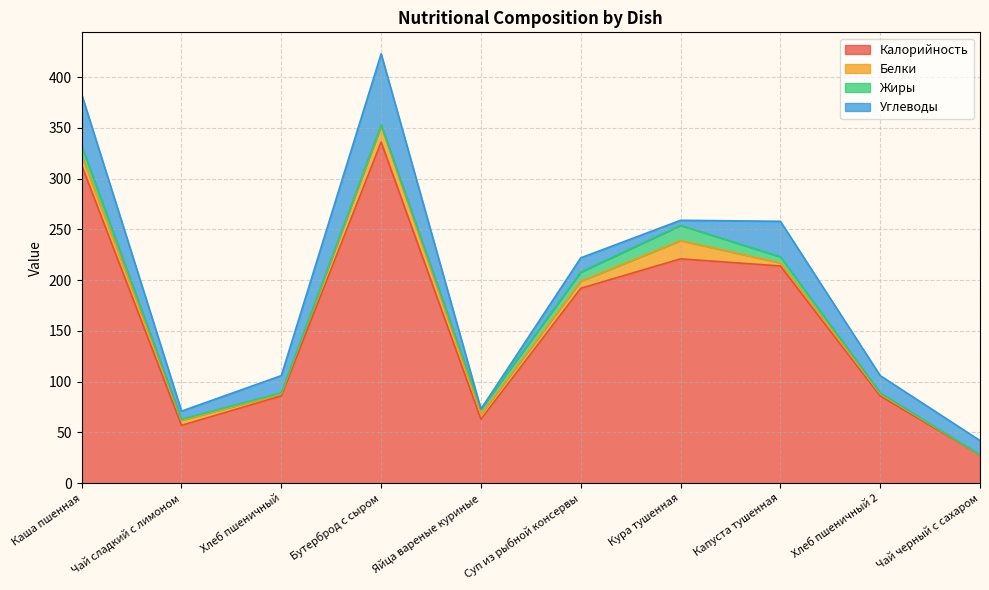

Between Хлеб пшеничный and Каша пшенная, which is larger?

Каша пшенная